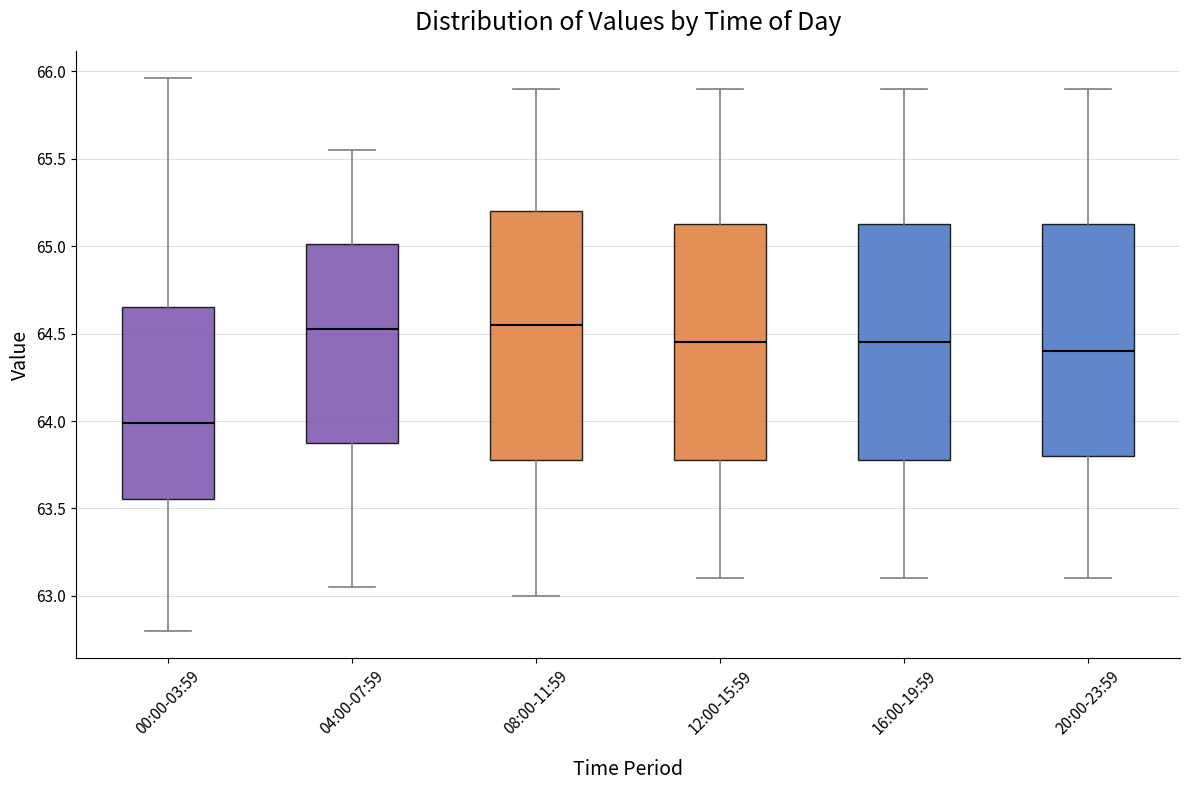

Reading left to right, read every box against the y-axis: the position of its median line, the range the box covers, and the ends of its whiskers. The values are not printed on the chart, so give them approximately, as read against the axis.

00:00-03:59: median 64.00, box 63.55 to 64.65, whiskers 62.80 to 65.95
04:00-07:59: median 64.55, box 63.90 to 65.00, whiskers 63.05 to 65.55
08:00-11:59: median 64.55, box 63.80 to 65.20, whiskers 63.00 to 65.90
12:00-15:59: median 64.45, box 63.80 to 65.15, whiskers 63.10 to 65.90
16:00-19:59: median 64.45, box 63.80 to 65.15, whiskers 63.10 to 65.90
20:00-23:59: median 64.40, box 63.80 to 65.15, whiskers 63.10 to 65.90